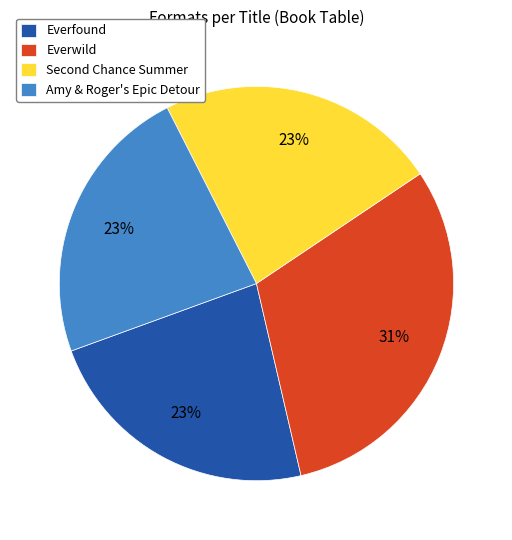

Which slice is the largest?

Everwild